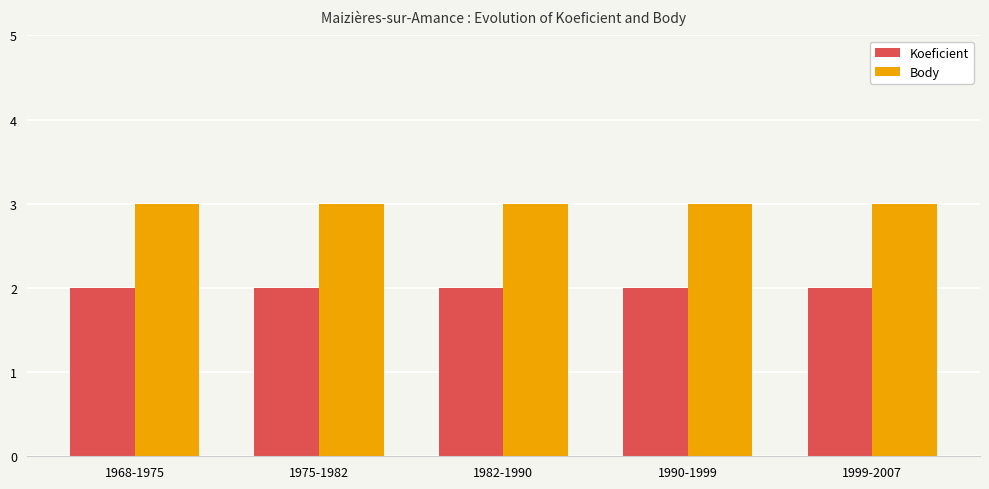

What is the label of the 2nd bar from the right?

1990-1999